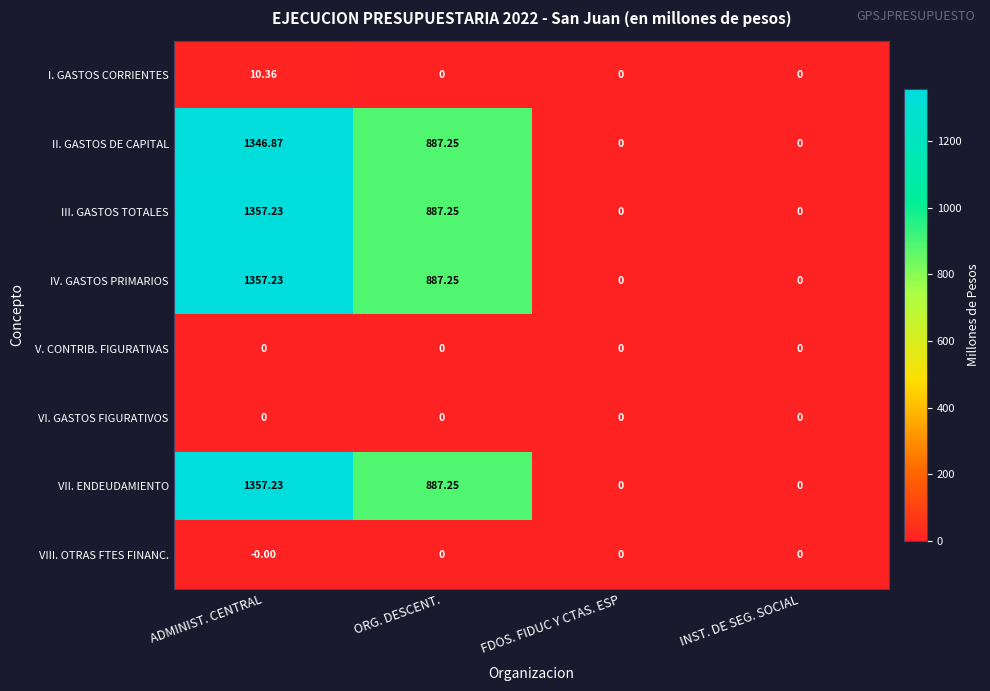

What is the total value across all series at ADMINIST. CENTRAL?

5428.9